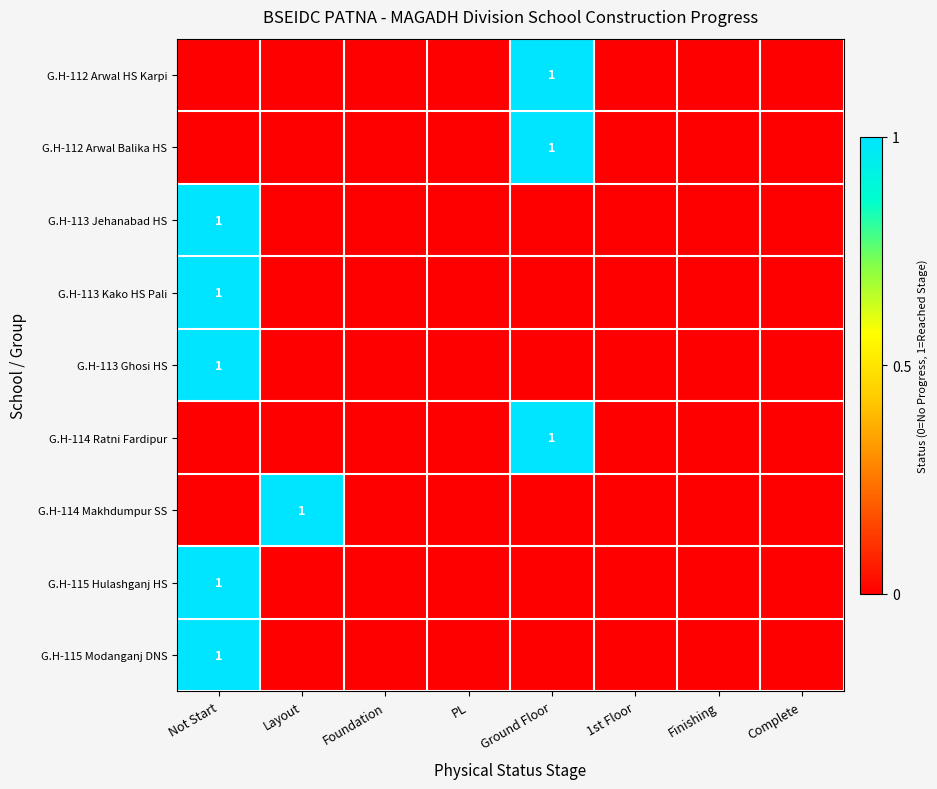

Is it true that G.H-115 Modanganj DNS equals 1 at Not Start?

True